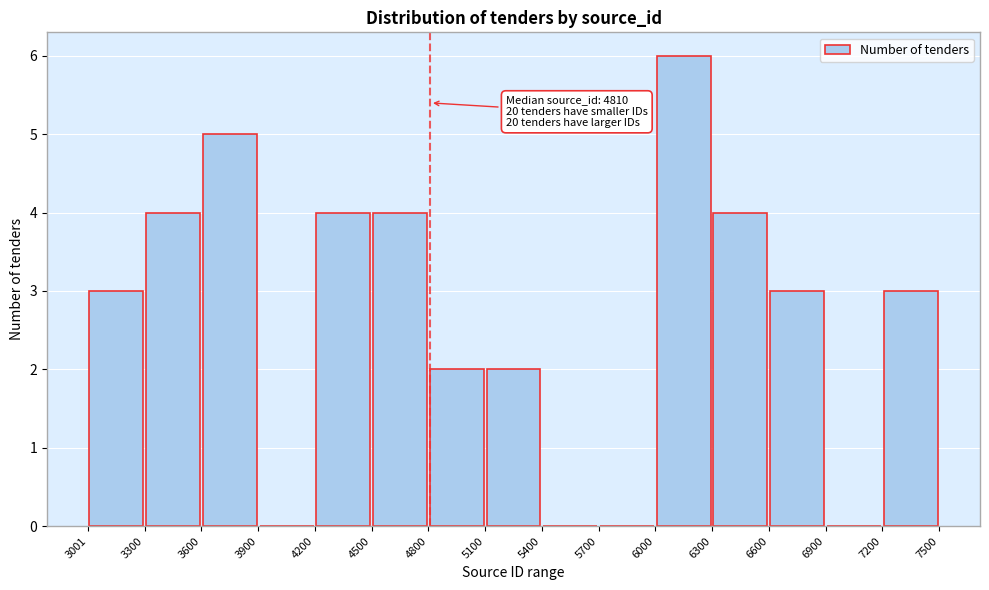

Over which range of the x-axis is the bar tallest?

6000 to 6300